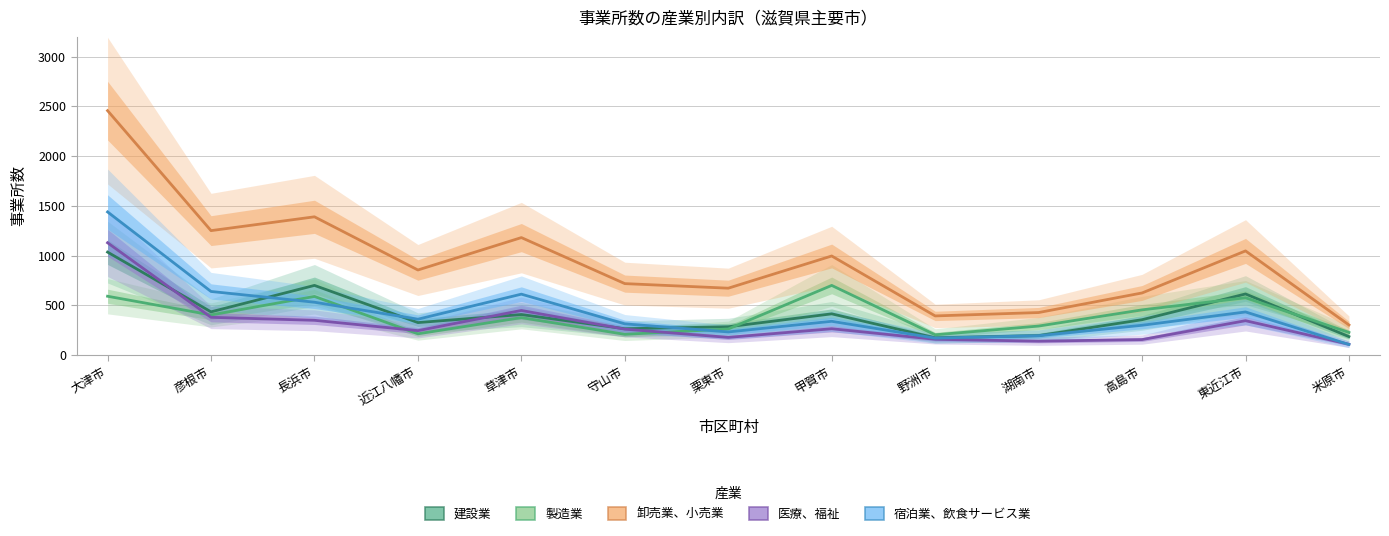

What is the sum of all 卸売業、小売業 values?

12314